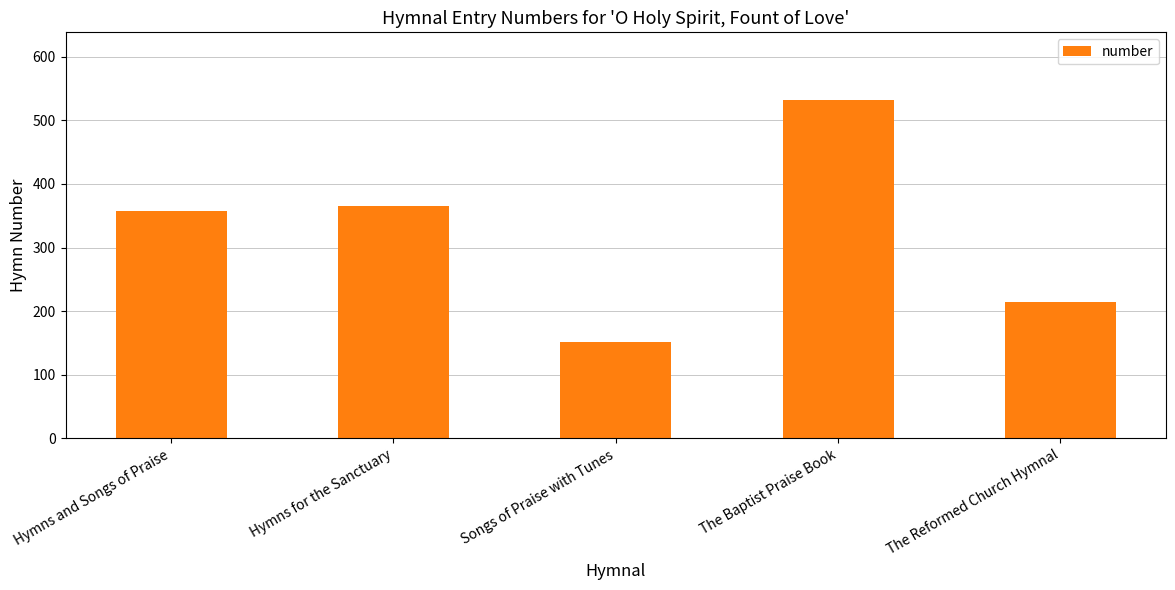

Which label corresponds to the largest value in the chart?

The Baptist Praise Book